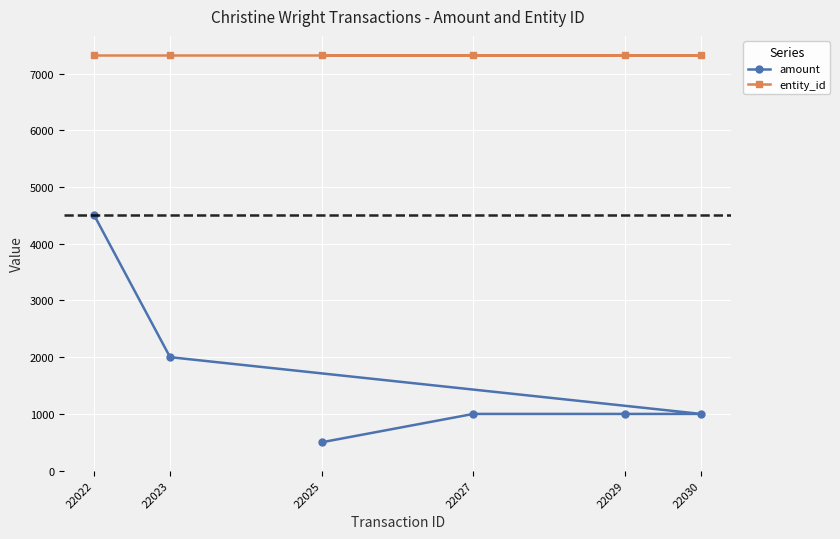

At how many categories does at least one series exceed 5225?

6